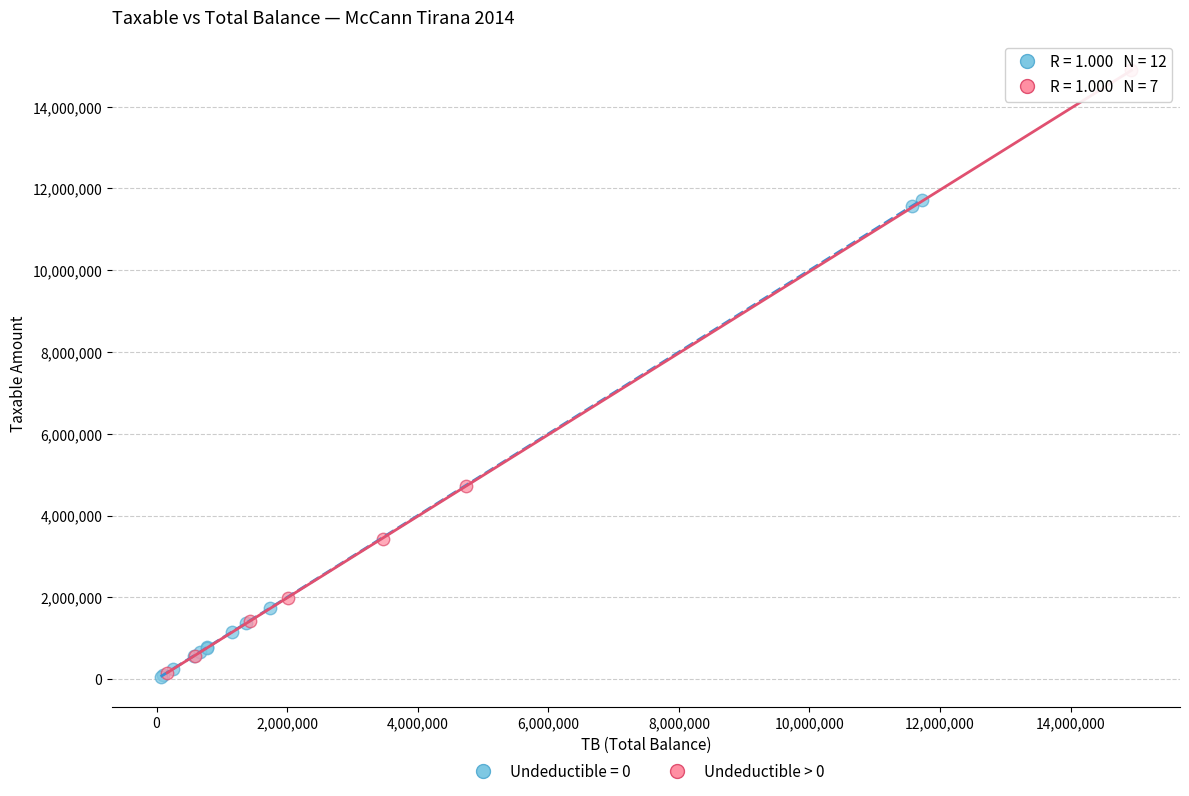

Which series reaches the maximum Y coordinate?

Undeductible > 0